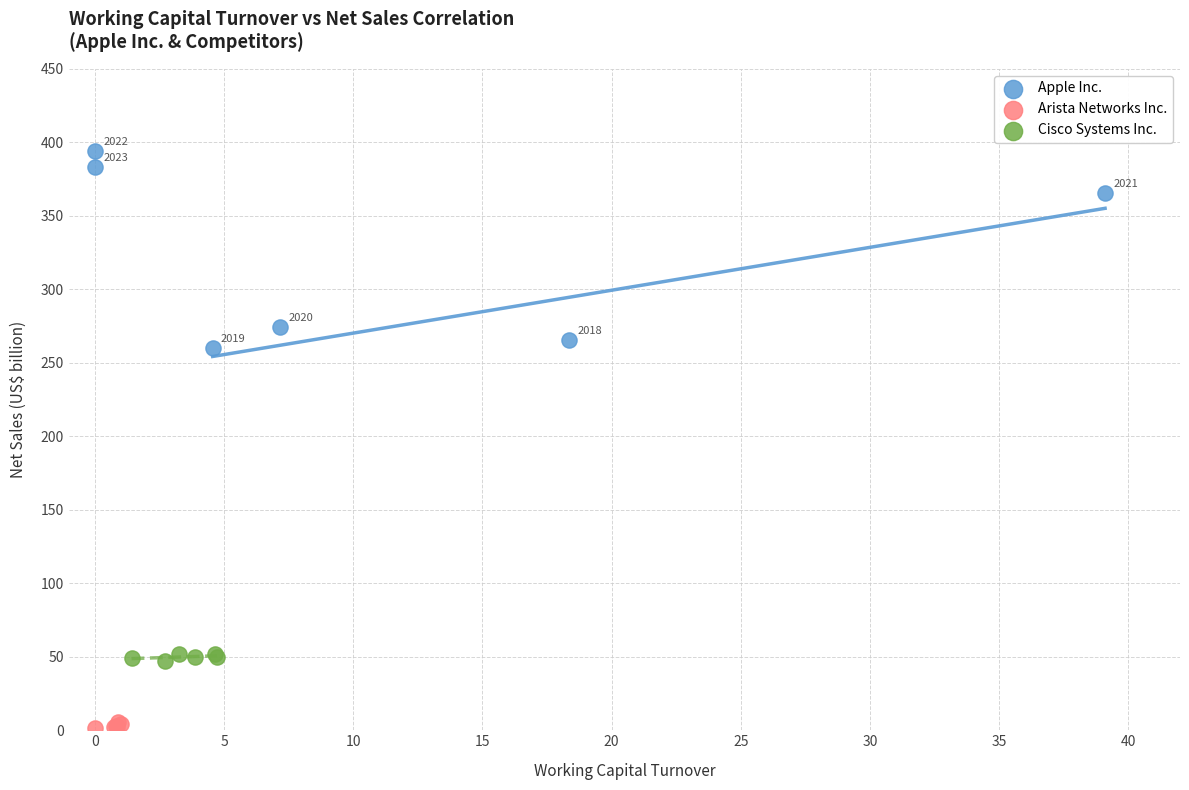

Which series has the widest spread of Y values?

Apple Inc.